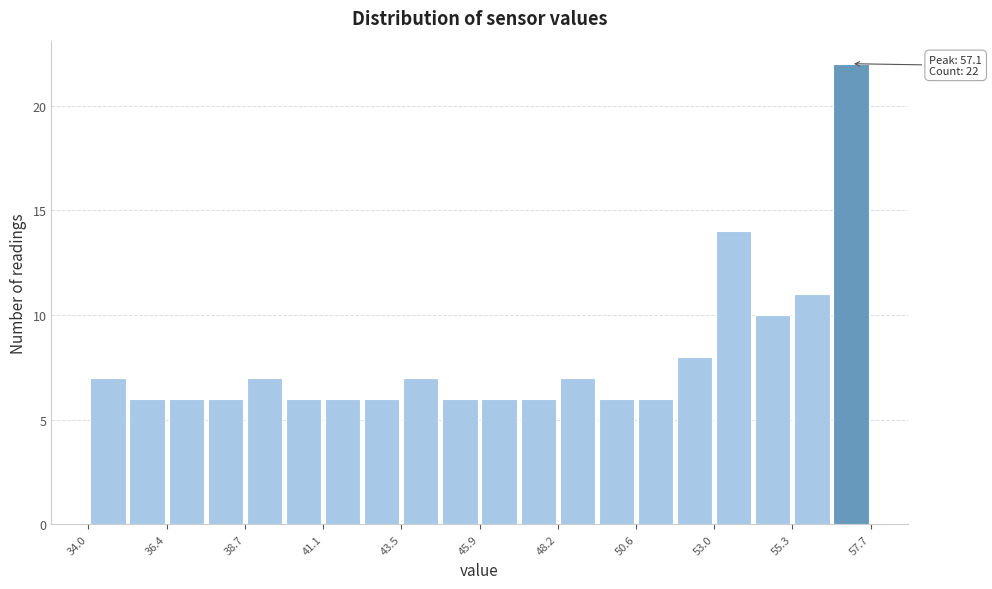

Around what value on the x-axis is the tallest bar? Give the approximate position of its centre, as read against the axis.

57.0